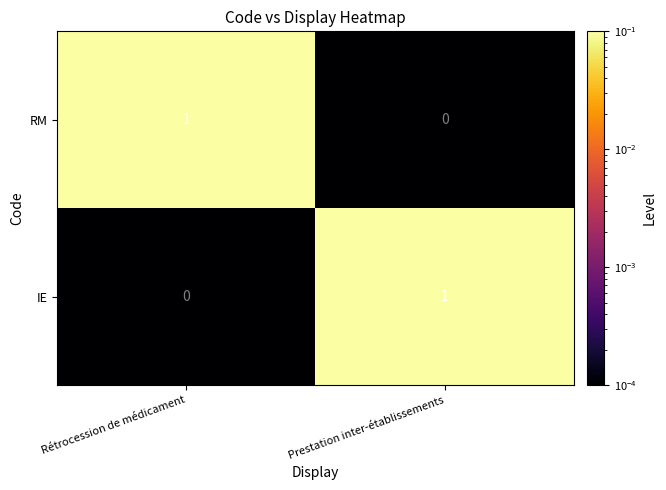

At Prestation inter-établissements, list the series in order from largest to smallest.

IE, RM